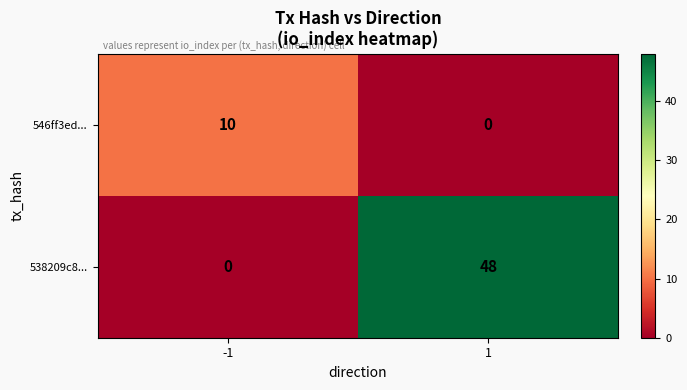

At -1, list the series in order from smallest to largest.

538209c8..., 546ff3ed...